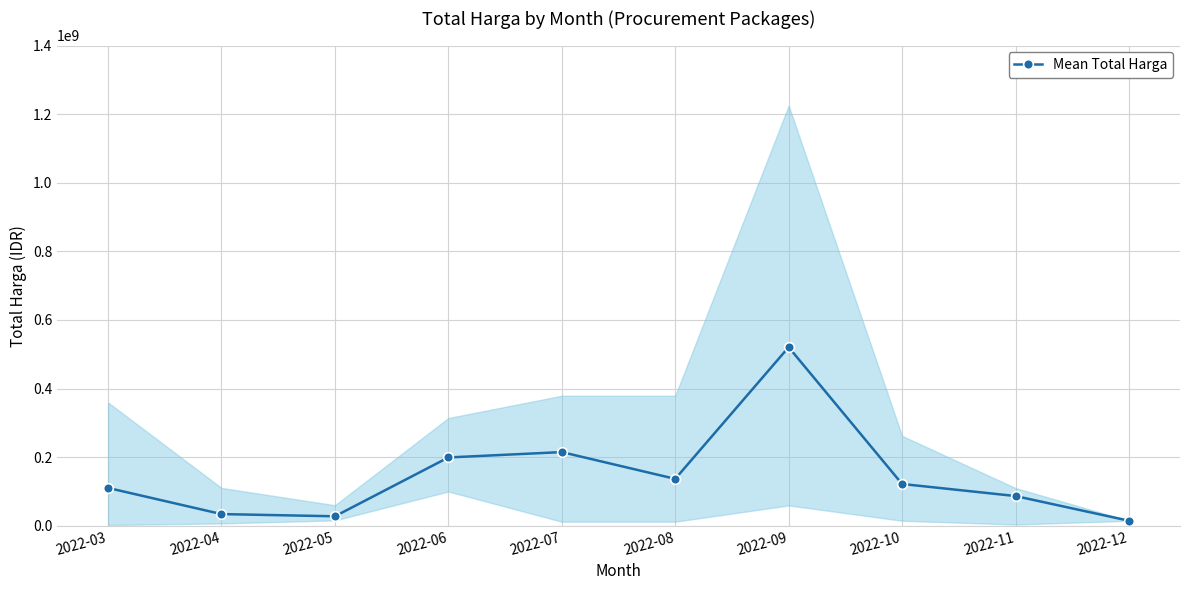

How many values are below 121893750?

5